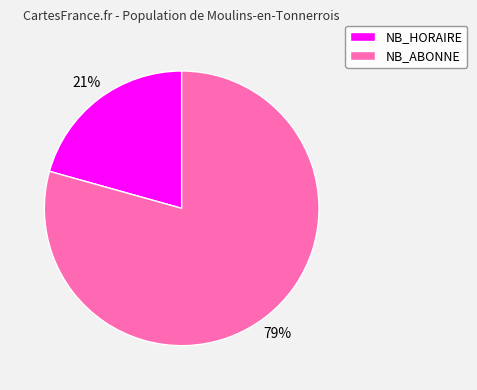

Is there any slice that represents more than half of the pie?

Yes